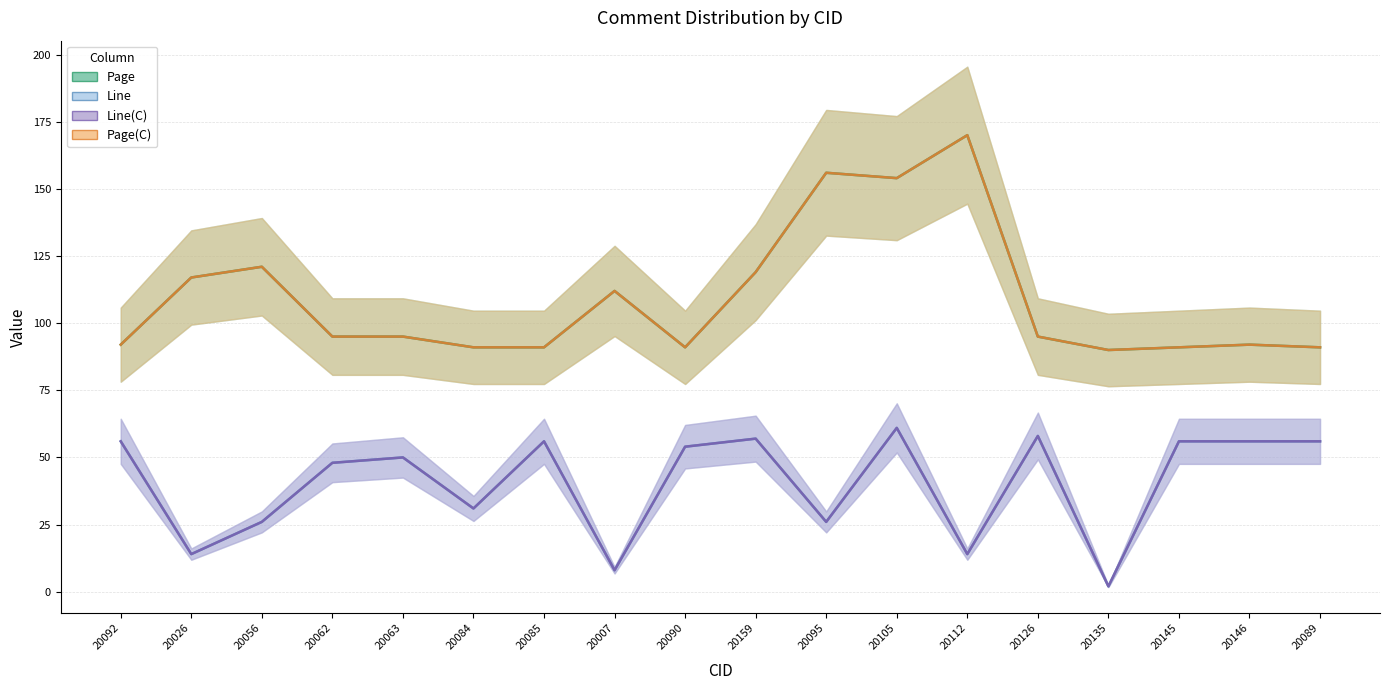

At which label does Page(C) reach its minimum?

20135